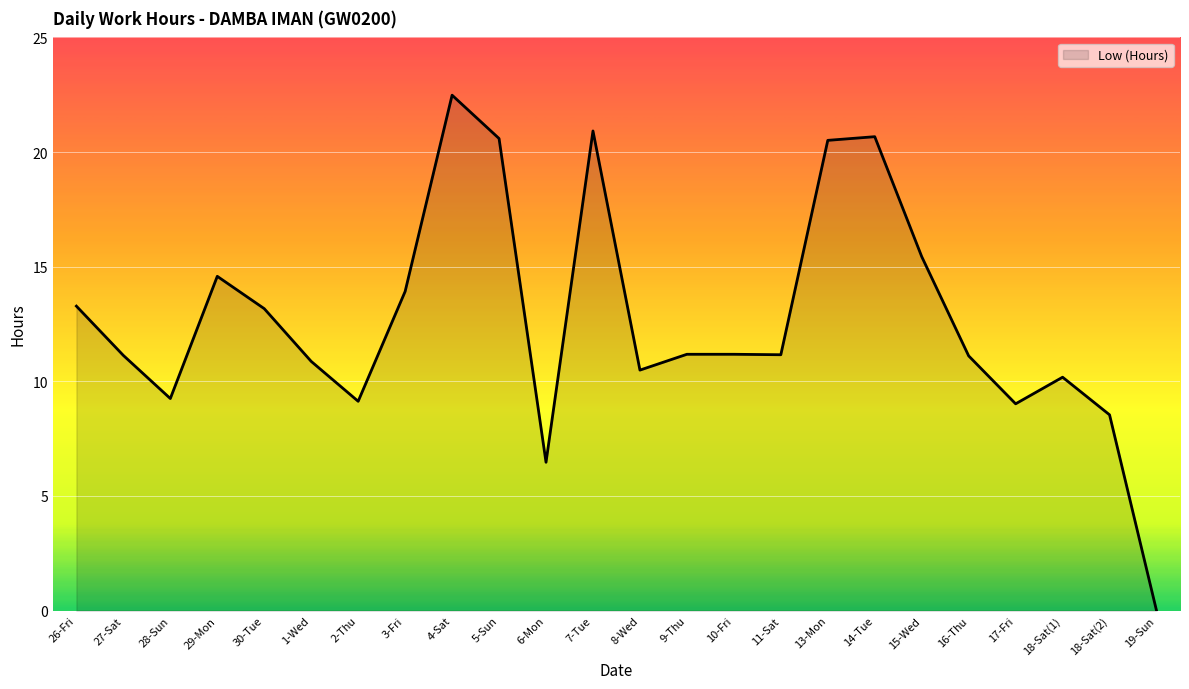

How many series are shown in this chart?

1